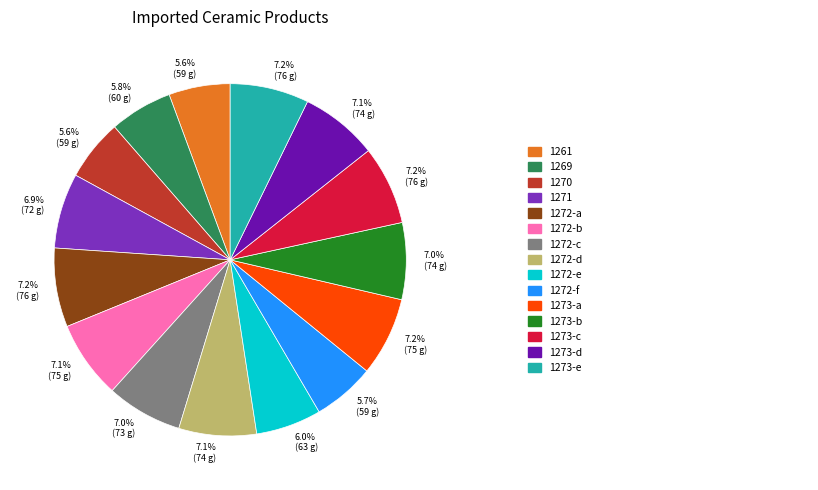

Is there a majority slice in this chart?

No